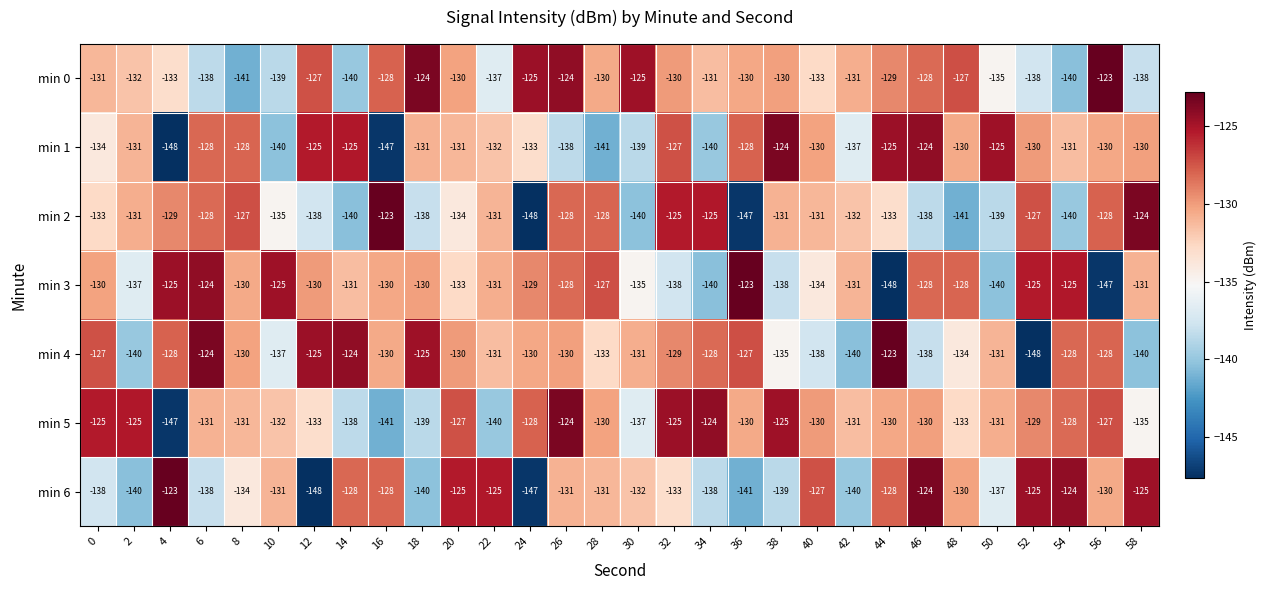

How many data points does each series have?

30